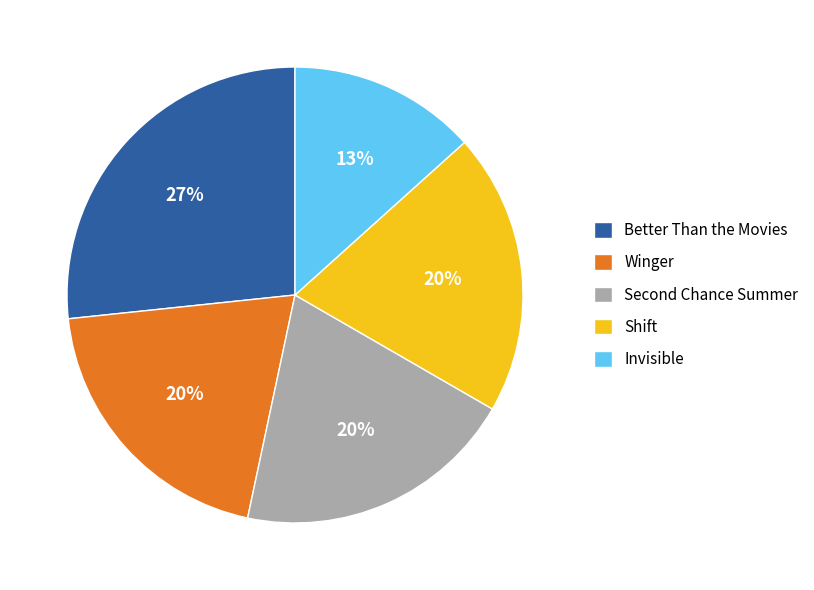

Which has a higher value, Better Than the Movies or Invisible?

Better Than the Movies